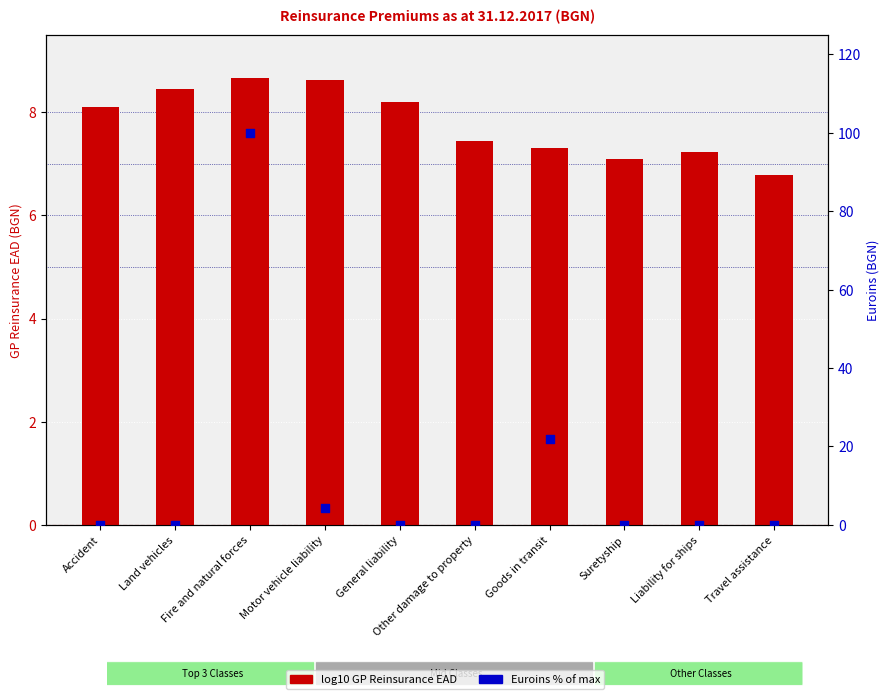

Which series reaches the minimum Y coordinate?

Euroins % of max